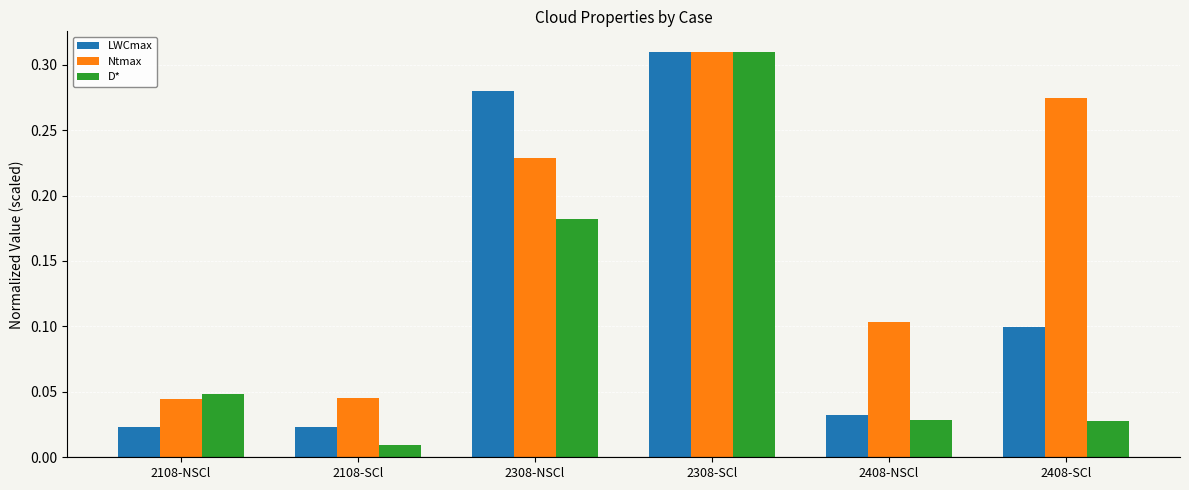

Which series has the largest range (max minus min)?

D*